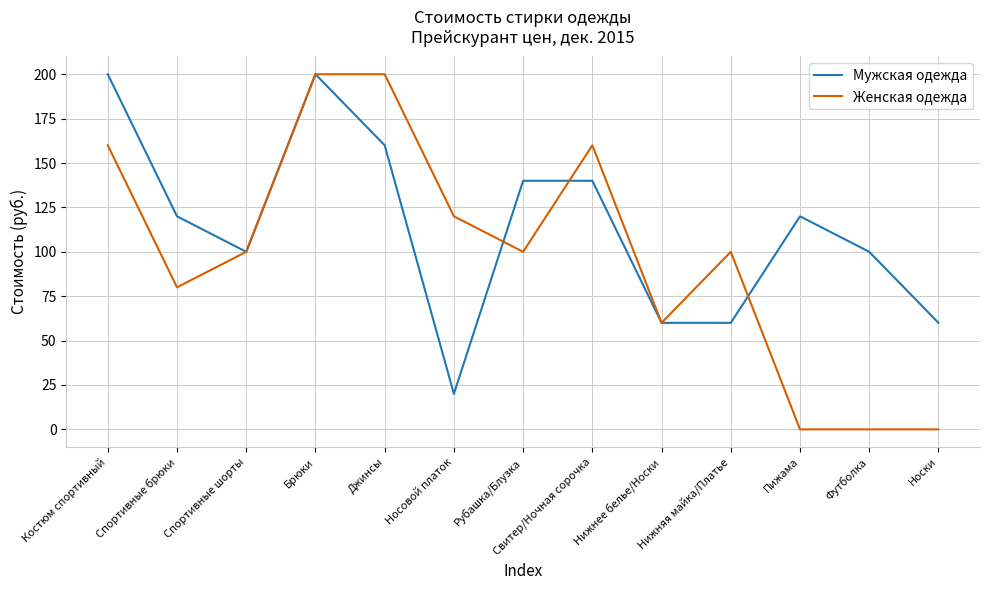

Reading left to right, extract all data points from this chart.

Мужская одежда: Костюм спортивный=200	Спортивные брюки=120	Спортивные шорты=100	Брюки=200	Джинсы=160	Носовой платок=20	Рубашка/Блузка=140	Свитер/Ночная сорочка=140	Нижнее белье/Носки=60	Нижняя майка/Платье=60	Пижама=120	Футболка=100	Носки=60
Женская одежда: Костюм спортивный=160	Спортивные брюки=80	Спортивные шорты=100	Брюки=200	Джинсы=200	Носовой платок=120	Рубашка/Блузка=100	Свитер/Ночная сорочка=160	Нижнее белье/Носки=60	Нижняя майка/Платье=100	Пижама=0	Футболка=0	Носки=0